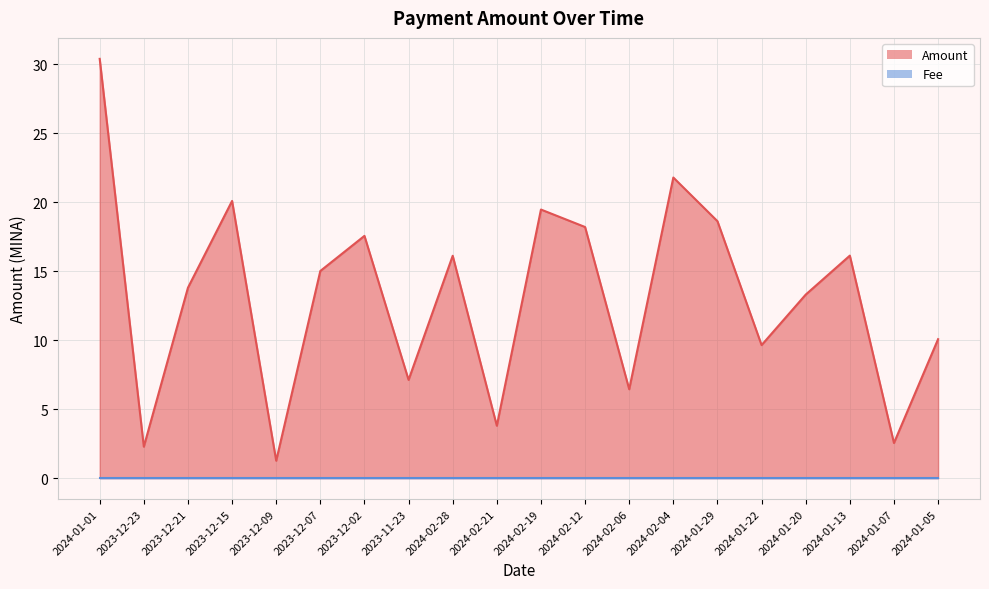

What is the sum of the values at 2024-02-12 and 2023-12-09?

19.5